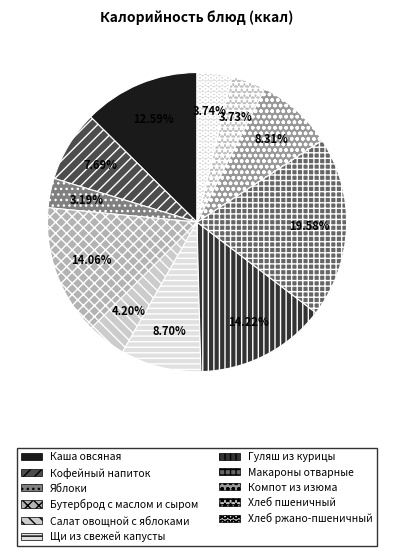

Between Компот из изюма and Гуляш из курицы, which is larger?

Гуляш из курицы